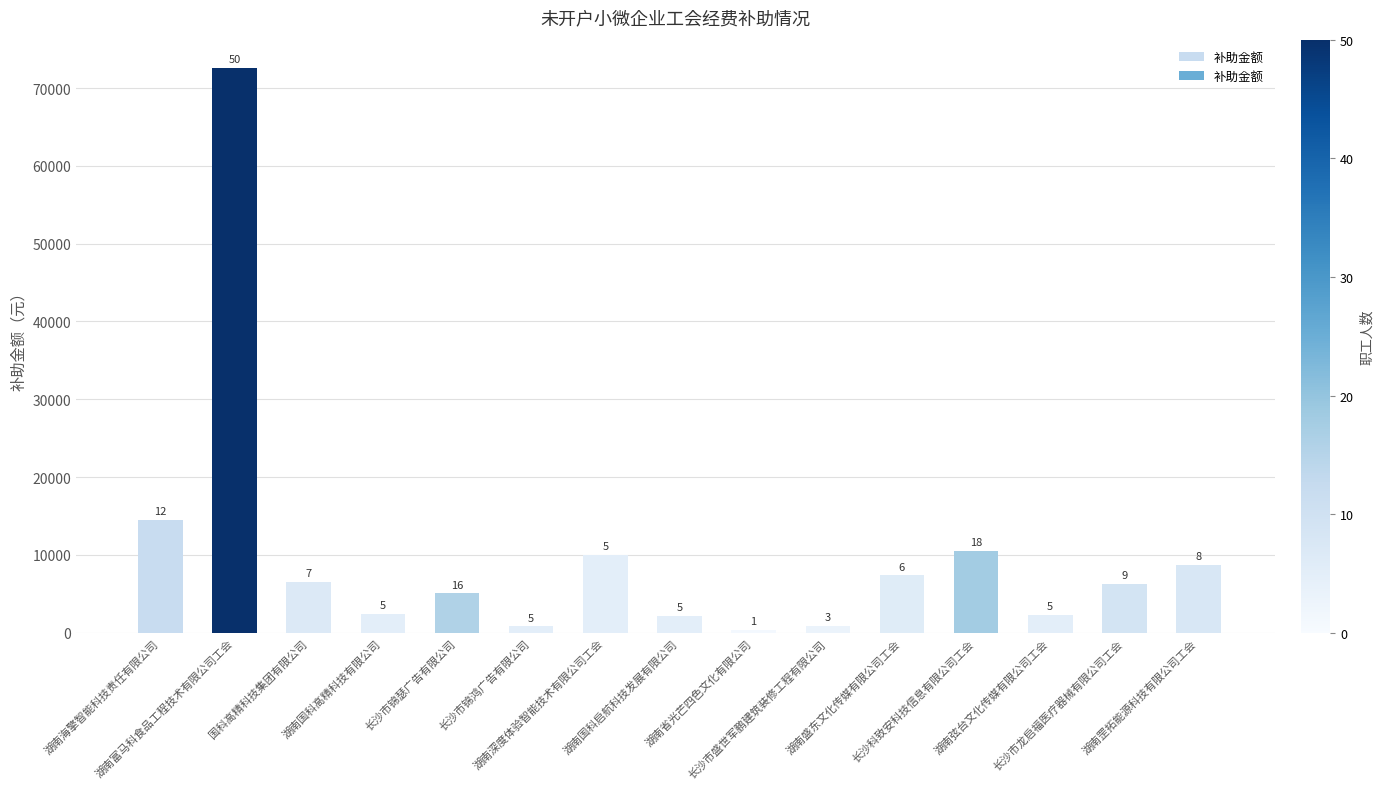

How many bars are there in total?

15